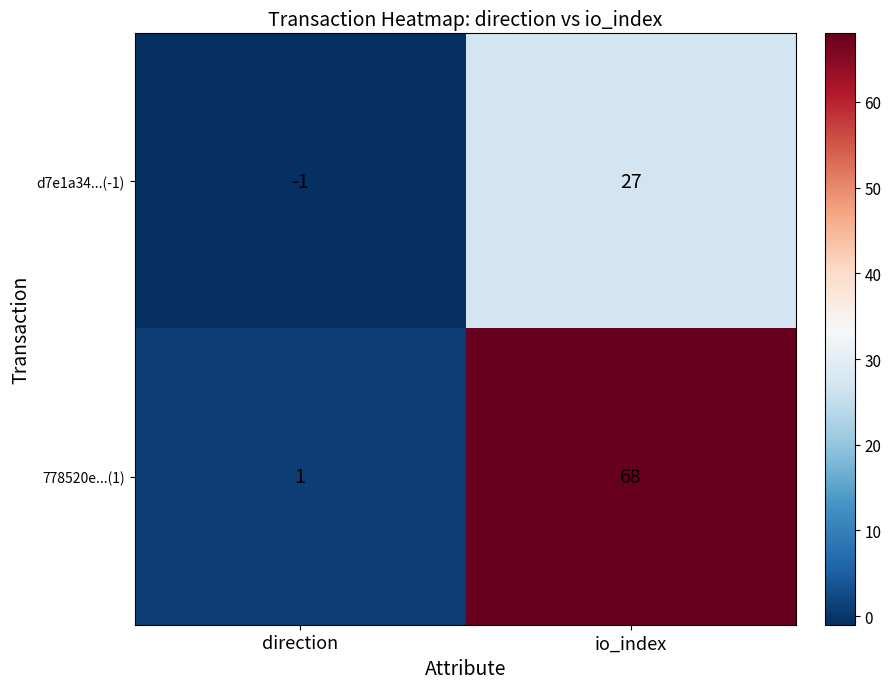

Is the value of 778520e...(1) at direction greater than the value of d7e1a34...(-1) at direction?

Yes